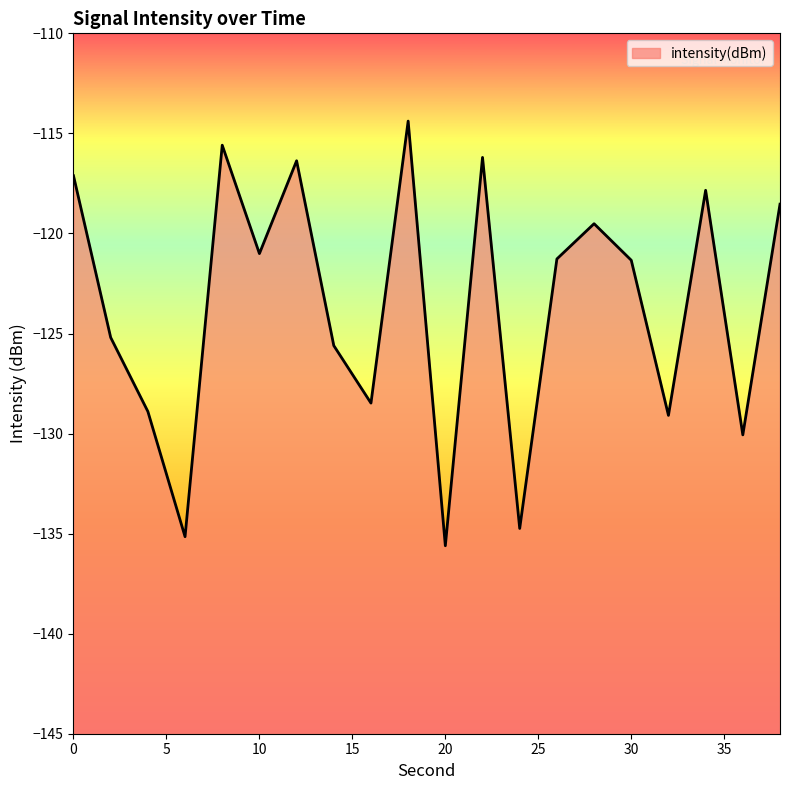

What is the difference between the second highest and second lowest values?

19.6